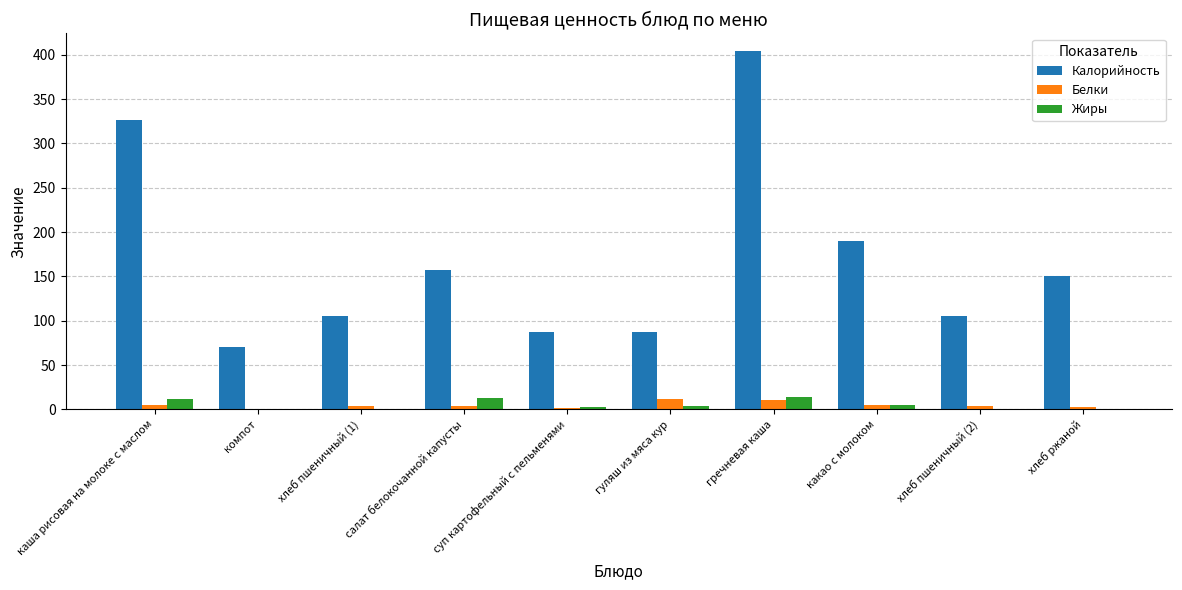

How many data points does each series have?

10